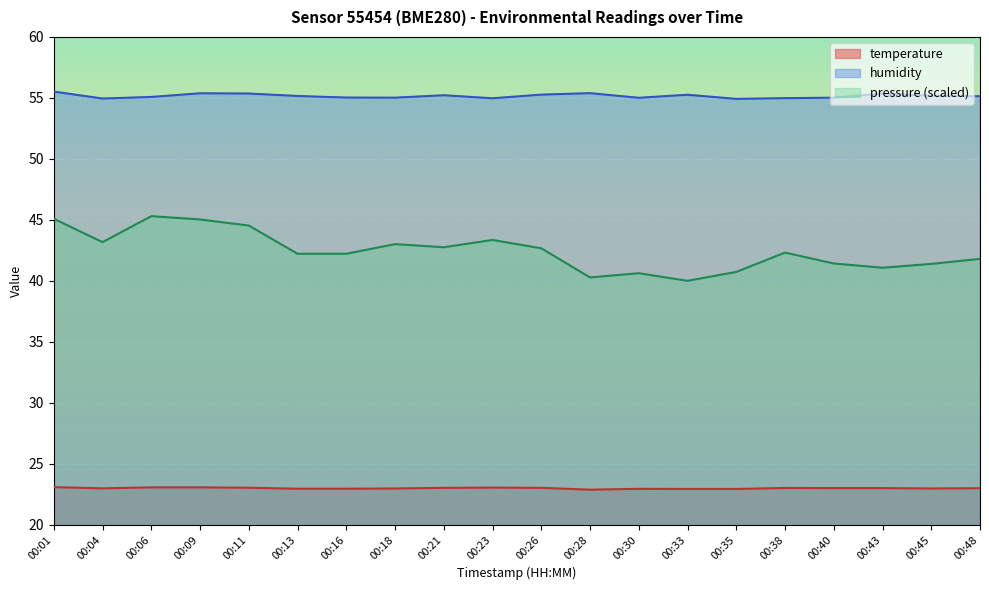

How many lines are shown in the chart?

3